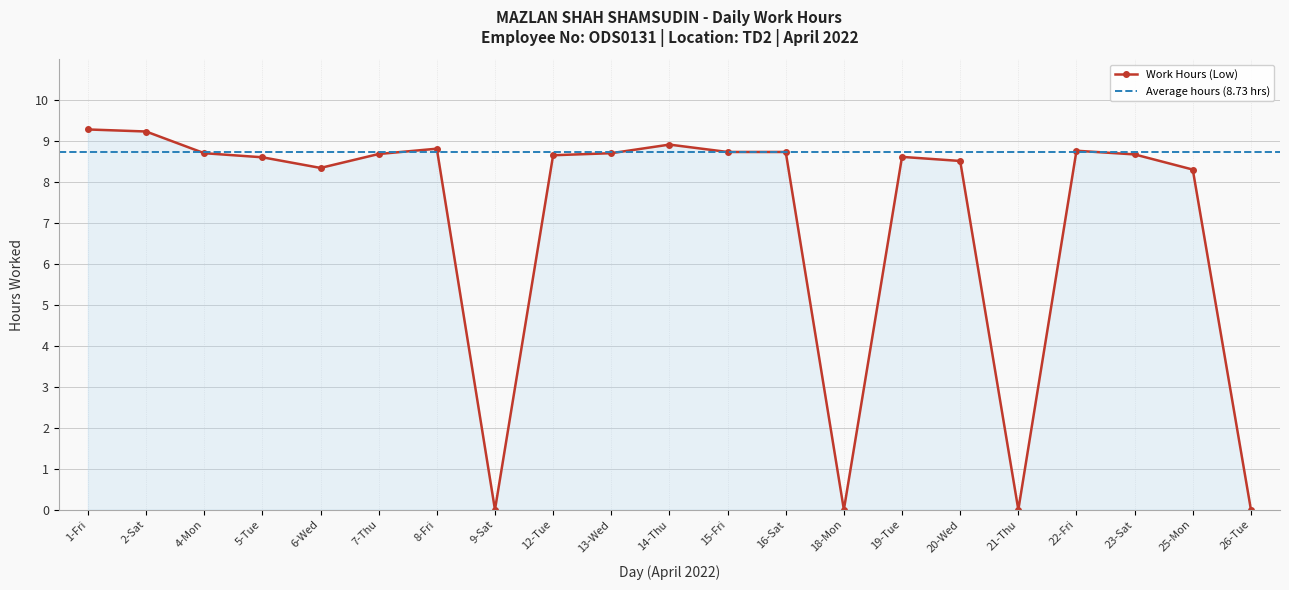

Is it true that the value at 9-Sat is 0.0?

True